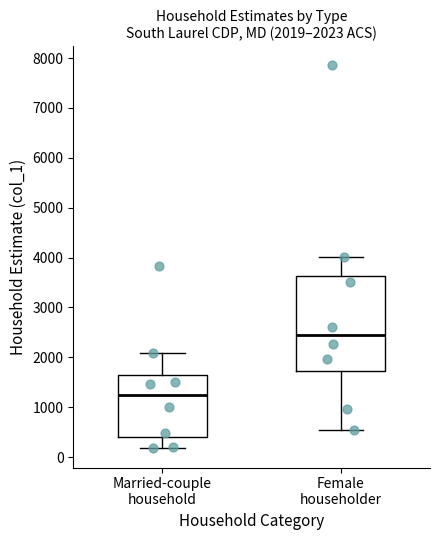

Which box's median line is the lowest?

Married-couple household